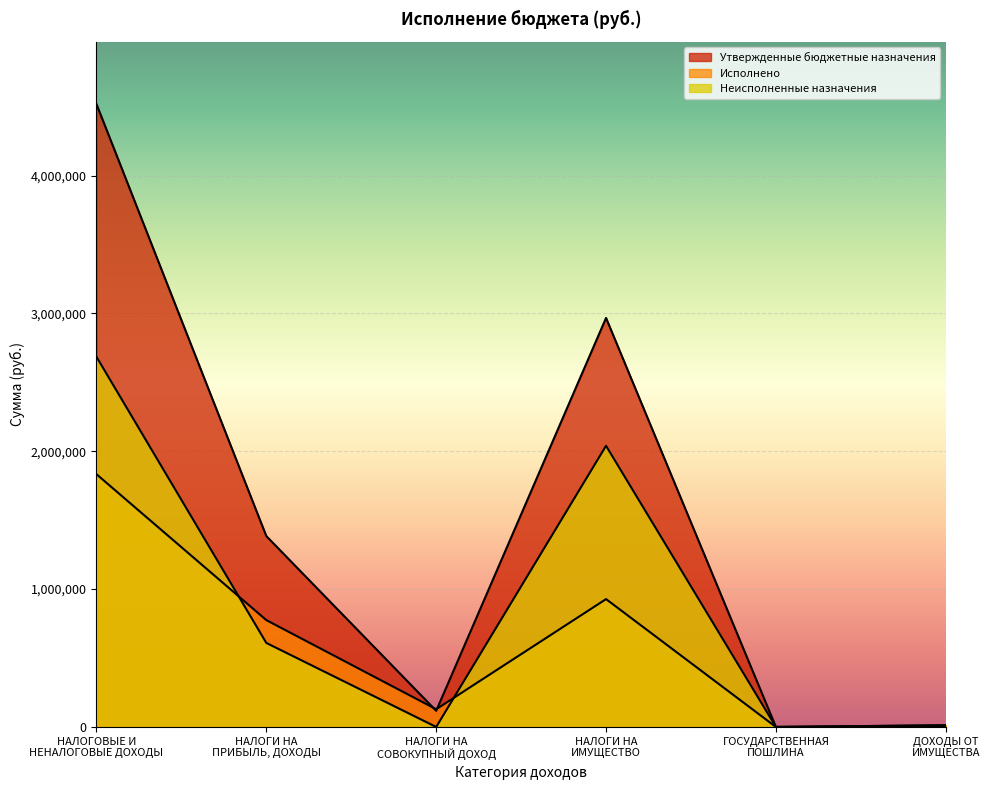

Reading left to right, what are all the values shown in this chart?

Утвержденные бюджетные назначения: НАЛОГОВЫЕ И
НЕНАЛОГОВЫЕ ДОХОДЫ=4518400.0	НАЛОГИ НА
ПРИБЫЛЬ, ДОХОДЫ=1384600.0	НАЛОГИ НА
СОВОКУПНЫЙ ДОХОД=117000.0	НАЛОГИ НА
ИМУЩЕСТВО=2967200.0	ГОСУДАРСТВЕННАЯ
ПОШЛИНА=200.0	ДОХОДЫ ОТ
ИМУЩЕСТВА=12200.0
Исполнено: НАЛОГОВЫЕ И
НЕНАЛОГОВЫЕ ДОХОДЫ=1833351.2	НАЛОГИ НА
ПРИБЫЛЬ, ДОХОДЫ=775075.6	НАЛОГИ НА
СОВОКУПНЫЙ ДОХОД=128459.8	НАЛОГИ НА
ИМУЩЕСТВО=927615.7	ГОСУДАРСТВЕННАЯ
ПОШЛИНА=0.0	ДОХОДЫ ОТ
ИМУЩЕСТВА=0.0
Неисполненные назначения: НАЛОГОВЫЕ И
НЕНАЛОГОВЫЕ ДОХОДЫ=2685048.8	НАЛОГИ НА
ПРИБЫЛЬ, ДОХОДЫ=609524.4	НАЛОГИ НА
СОВОКУПНЫЙ ДОХОД=0.0	НАЛОГИ НА
ИМУЩЕСТВО=2039584.3	ГОСУДАРСТВЕННАЯ
ПОШЛИНА=200.0	ДОХОДЫ ОТ
ИМУЩЕСТВА=12200.0